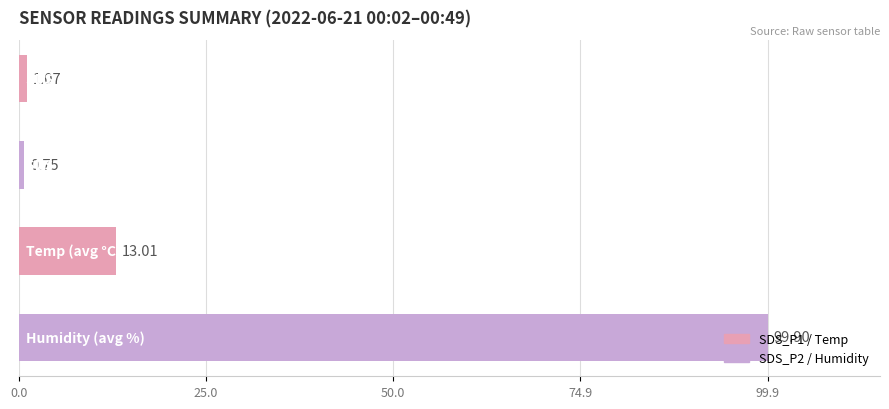

How many values are below 13?

2